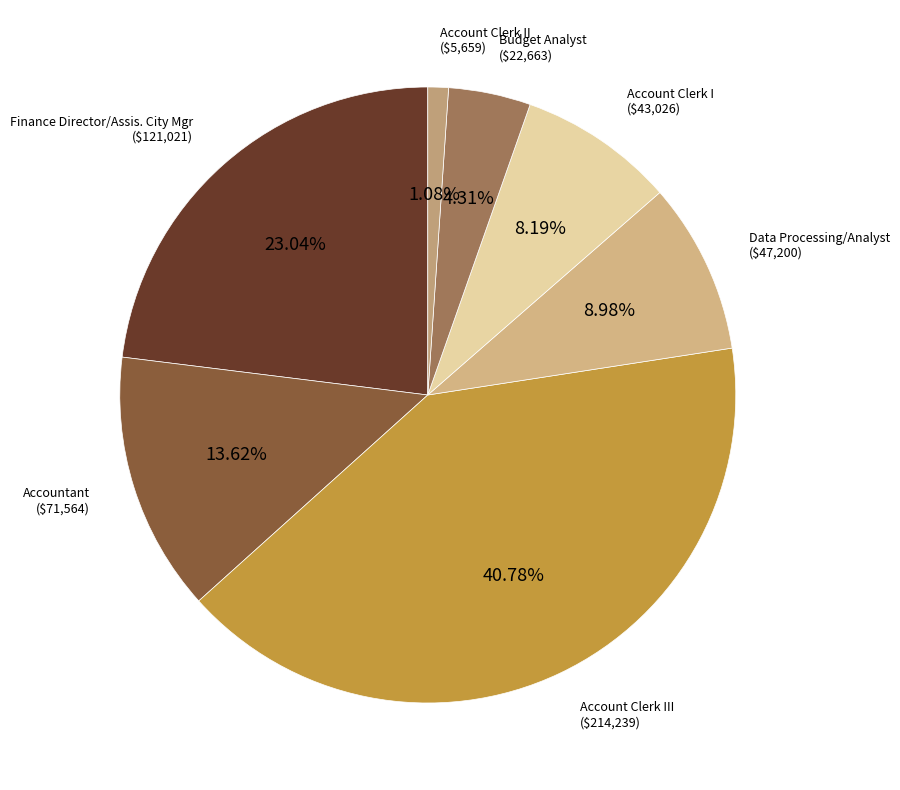

Is there any slice that represents more than half of the pie?

No